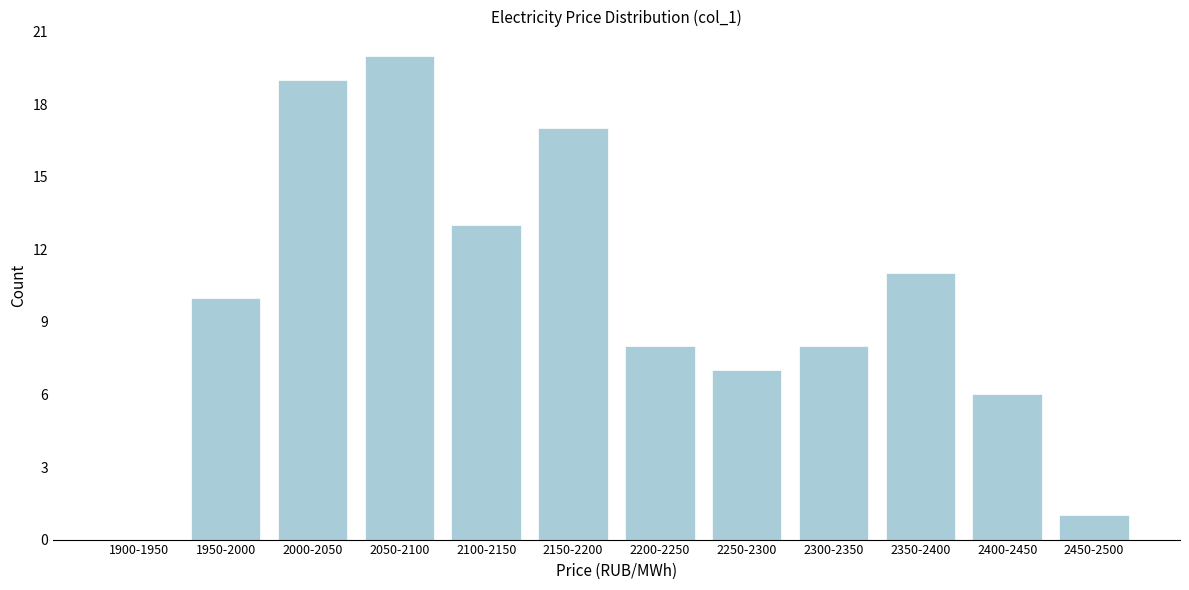

Reading right to left, list all the values displayed in this chart.

2450-2500=1	2400-2450=6	2350-2400=11	2300-2350=8	2250-2300=7	2200-2250=8	2150-2200=17	2100-2150=13	2050-2100=20	2000-2050=19	1950-2000=10	1900-1950=0